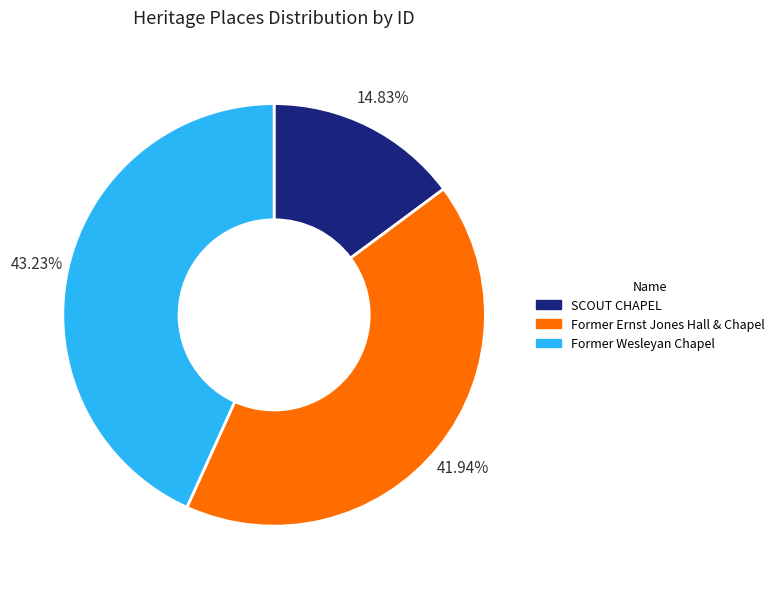

What portion of the pie excludes SCOUT CHAPEL?

85.2%